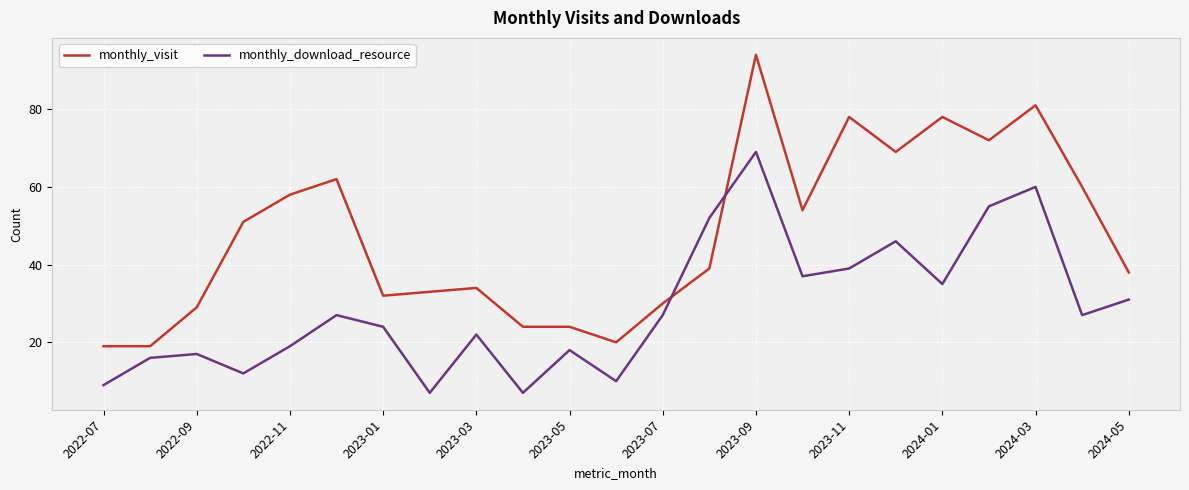

Rank the series by their average value, from lowest to highest.

monthly_download_resource, monthly_visit